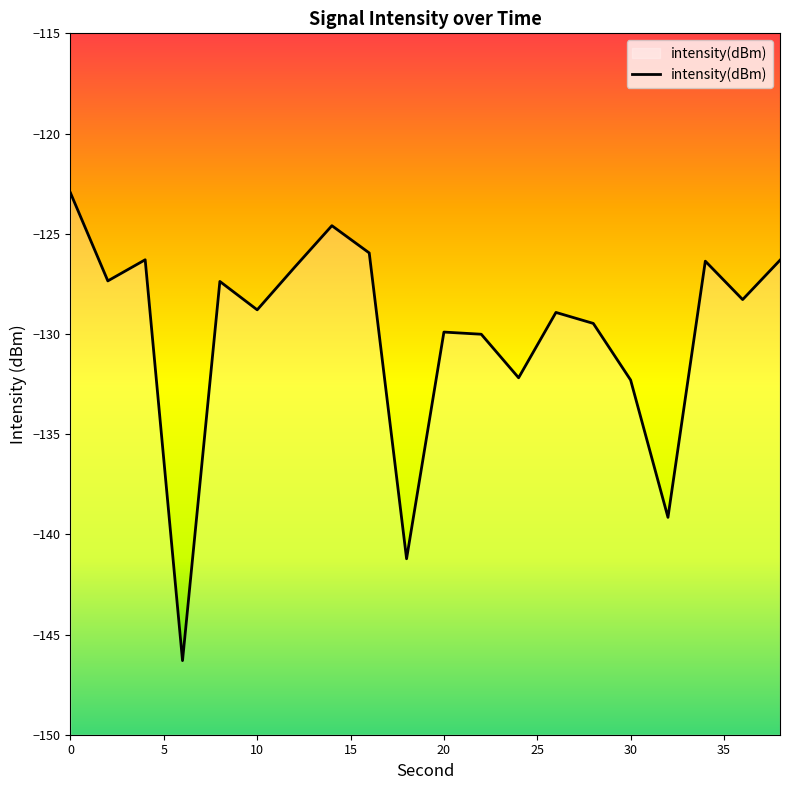

How many points are lower than both their immediate neighbors (excluding endpoints)?

7